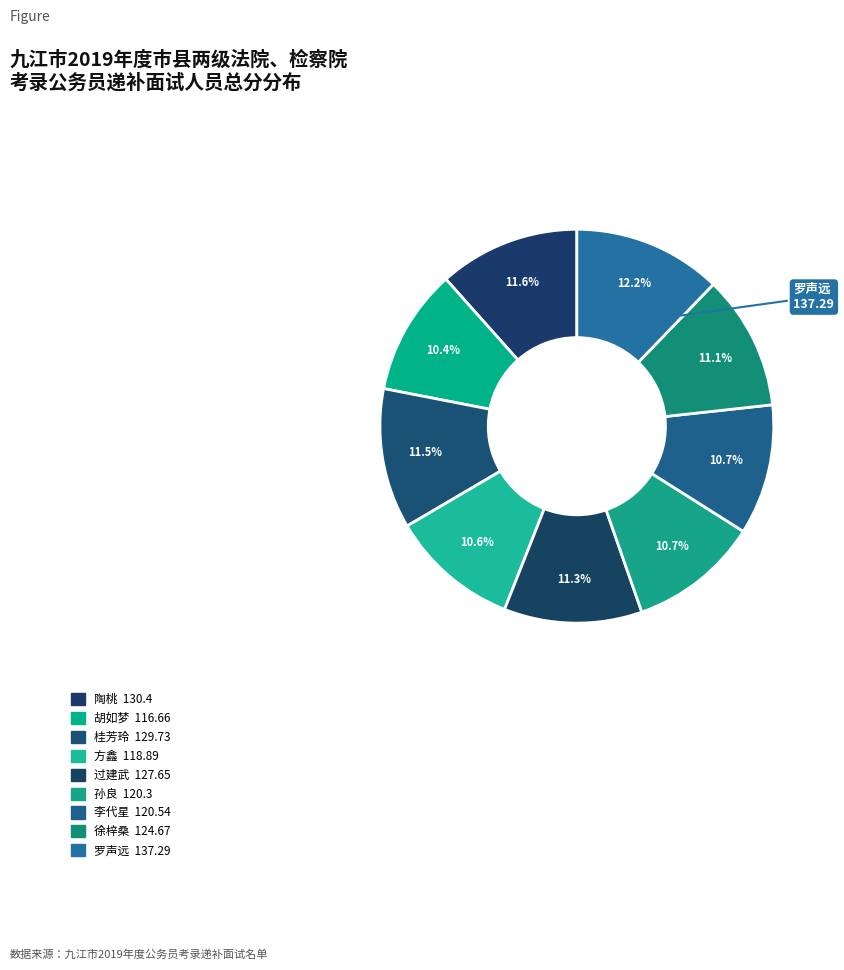

How many segments does this pie chart have?

9